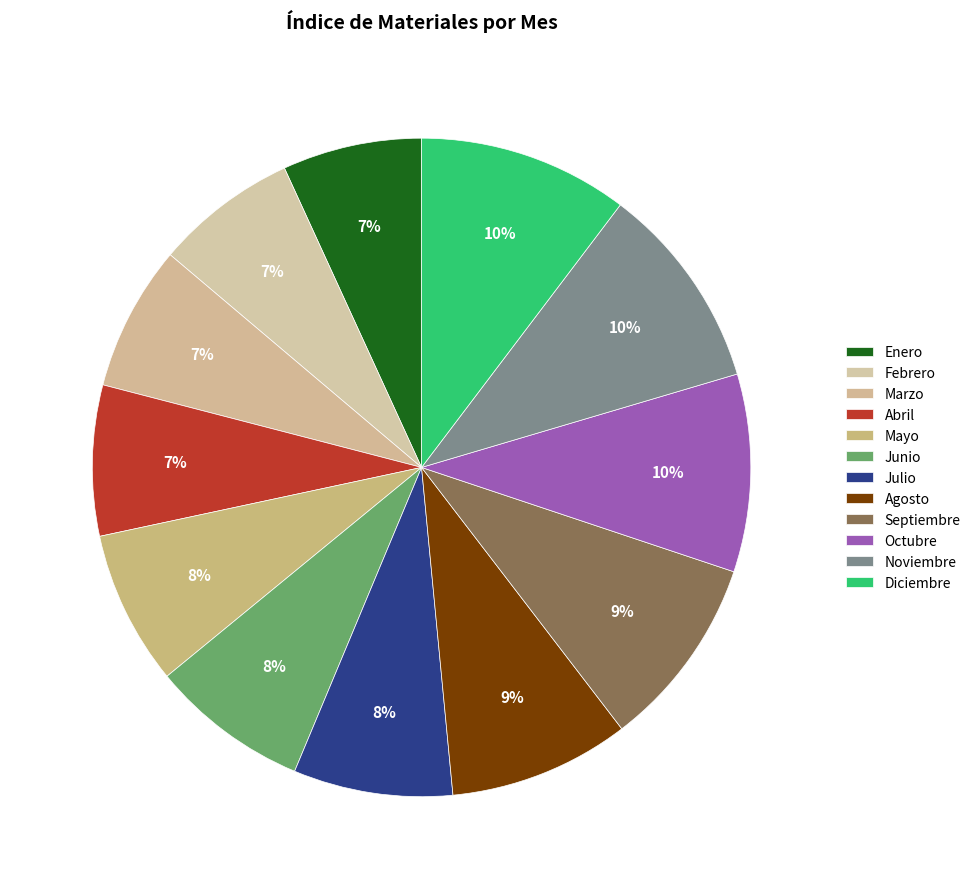

True or false: Julio accounts for 8% of the total.

True